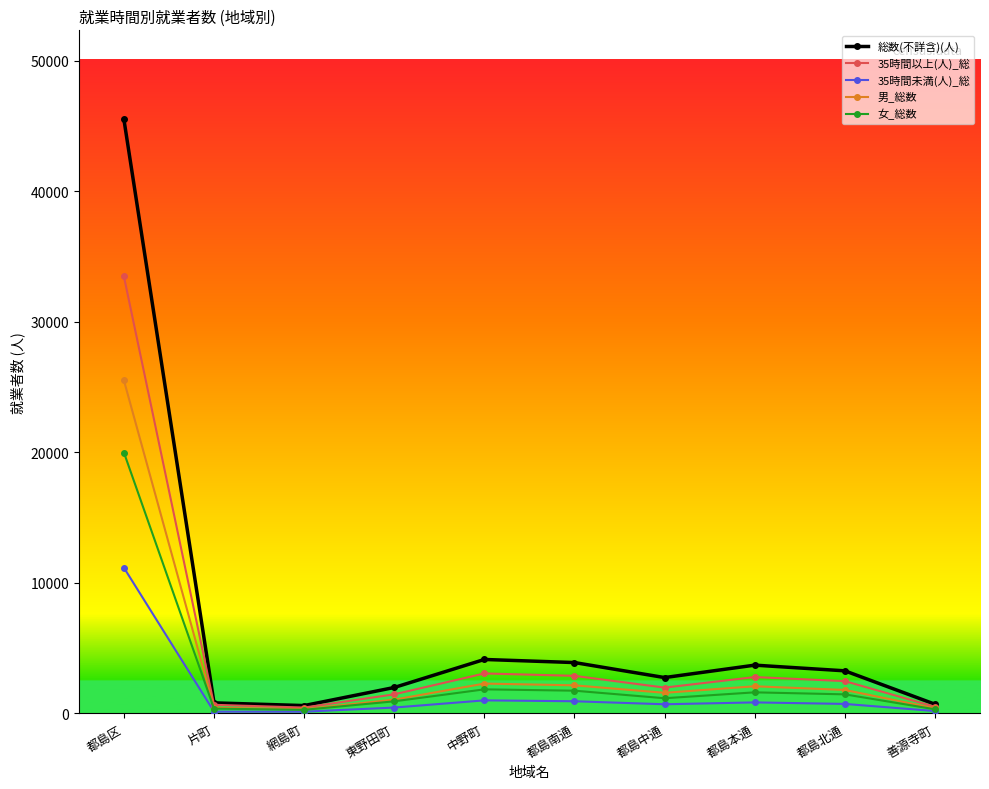

What position from the left is 片町?

2